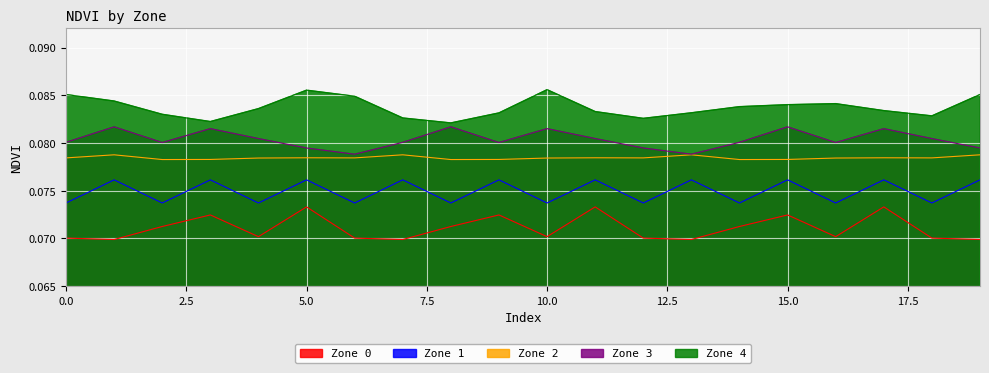

Which series has the largest total across all categories?

Zone 4